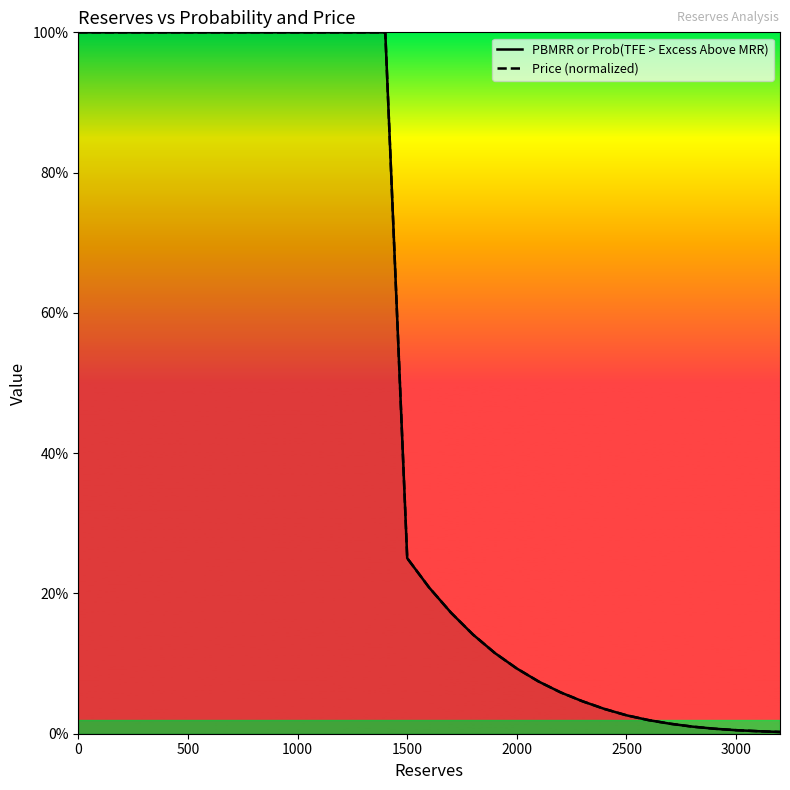

Does the chart have visible grid lines?

No